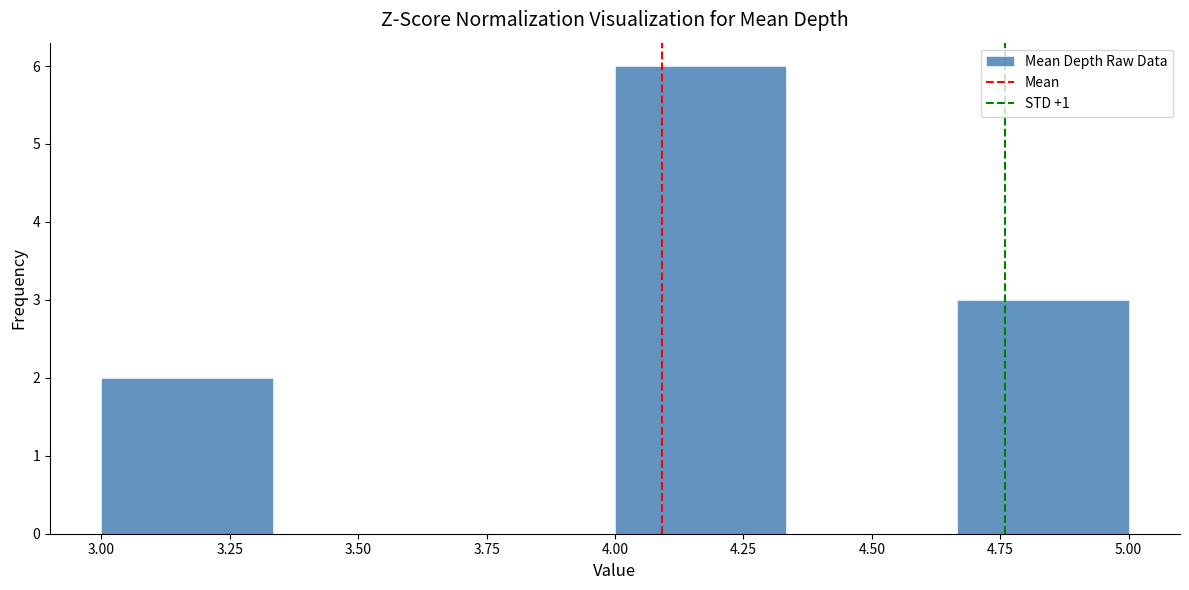

What is the height of the bar covering 3.00 to 3.35 on the x-axis? Neither the bar edges nor the heights are printed on the chart, so give them approximately, as read against the axes.

2